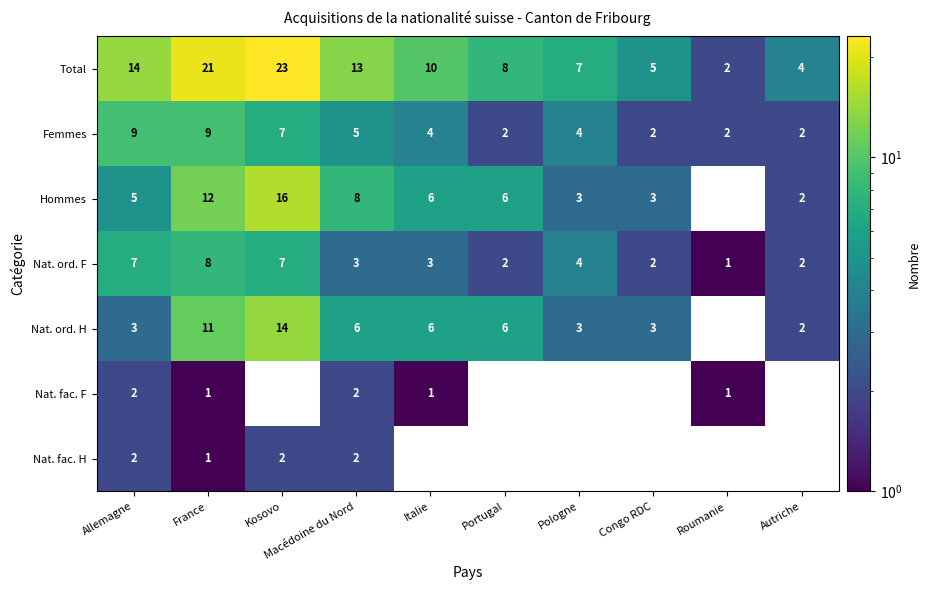

What is the greatest value displayed?

23